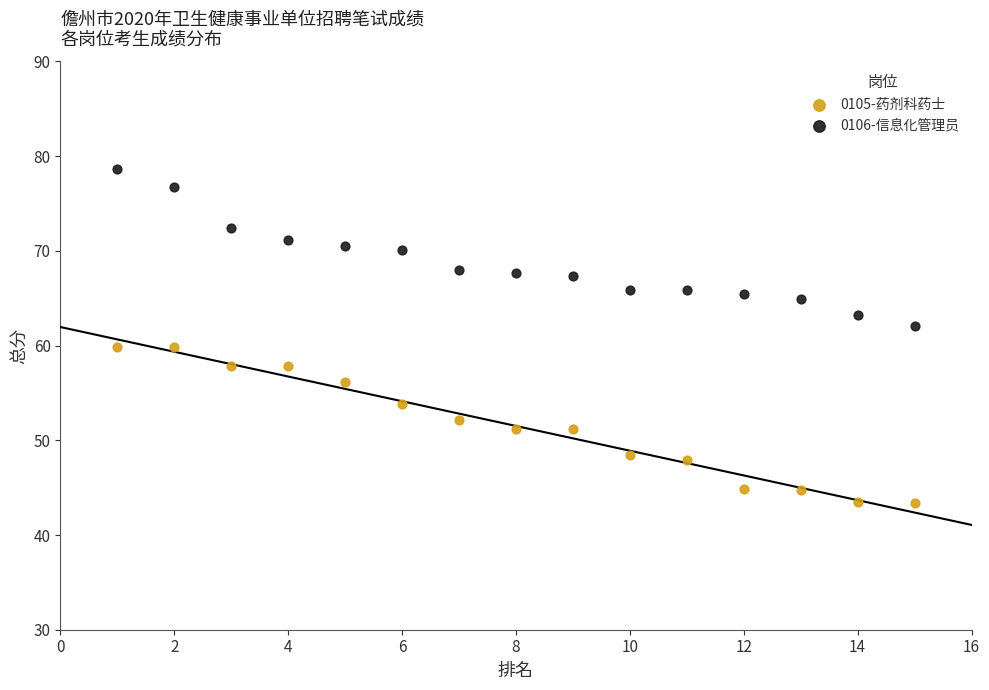

Which series contains the highest Y value?

0106-信息化管理员